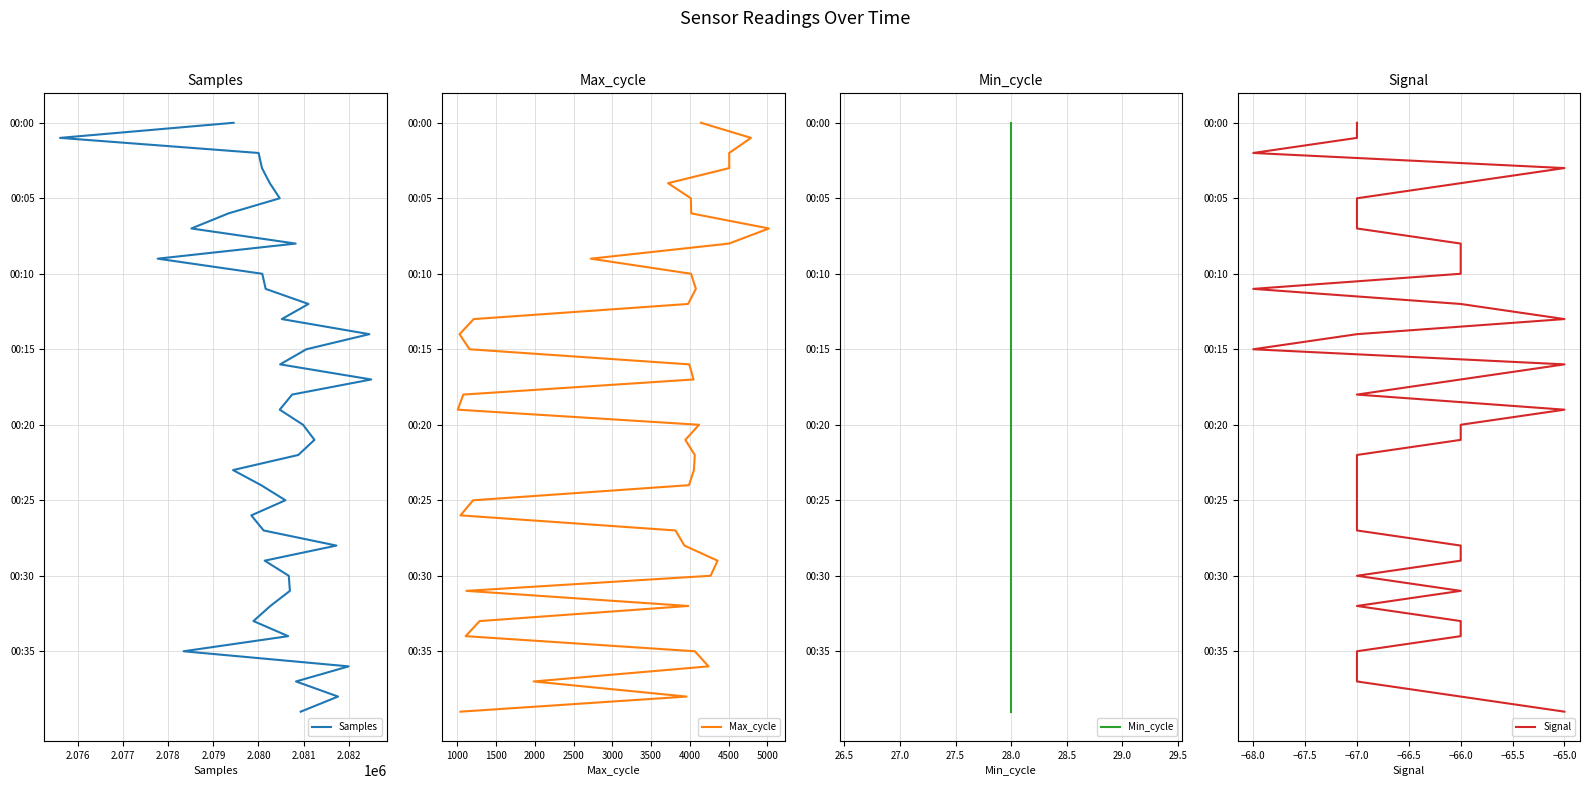

At 2.081, list the series in order from largest to smallest.

Samples, Max_cycle, Min_cycle, Signal